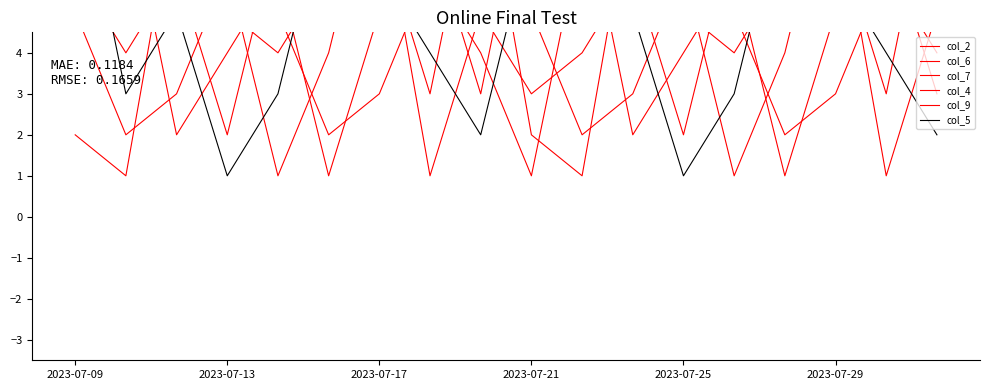

Which series changed the most between 6 and 16?

col_4